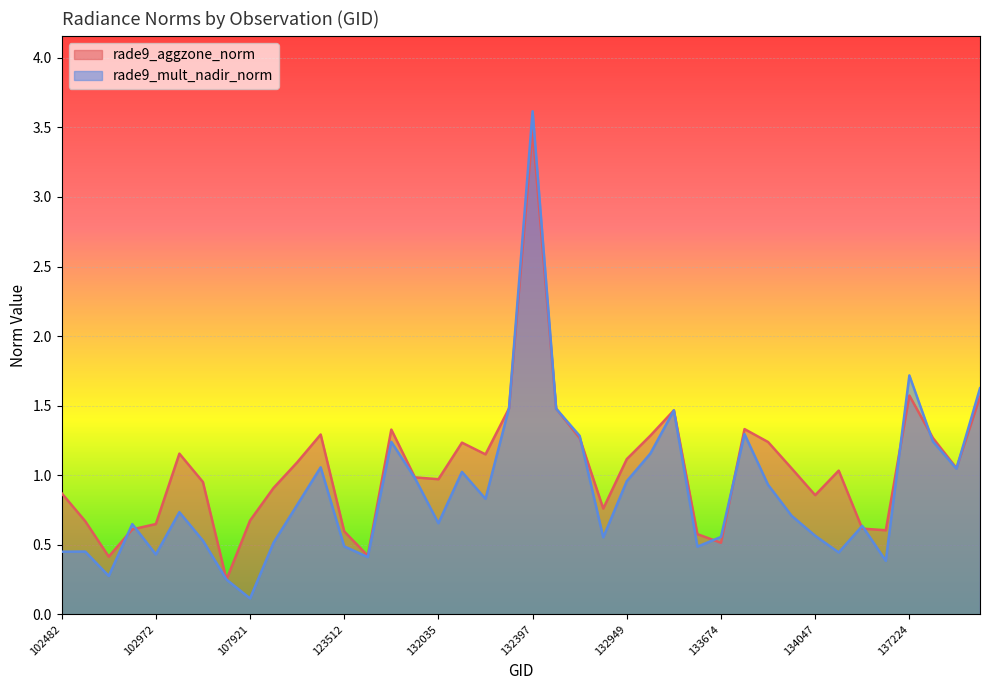

What is the difference between the maximum and second lowest values in the rade9_mult_nadir_norm series?

3.4